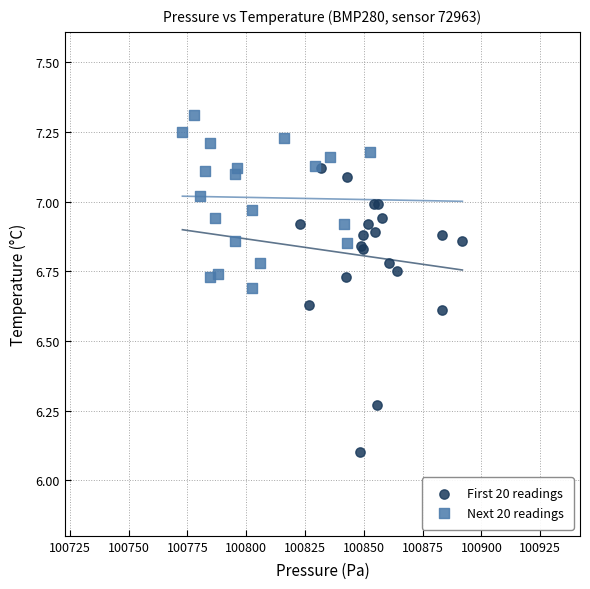

Which series has the widest spread of Y values?

First 20 readings